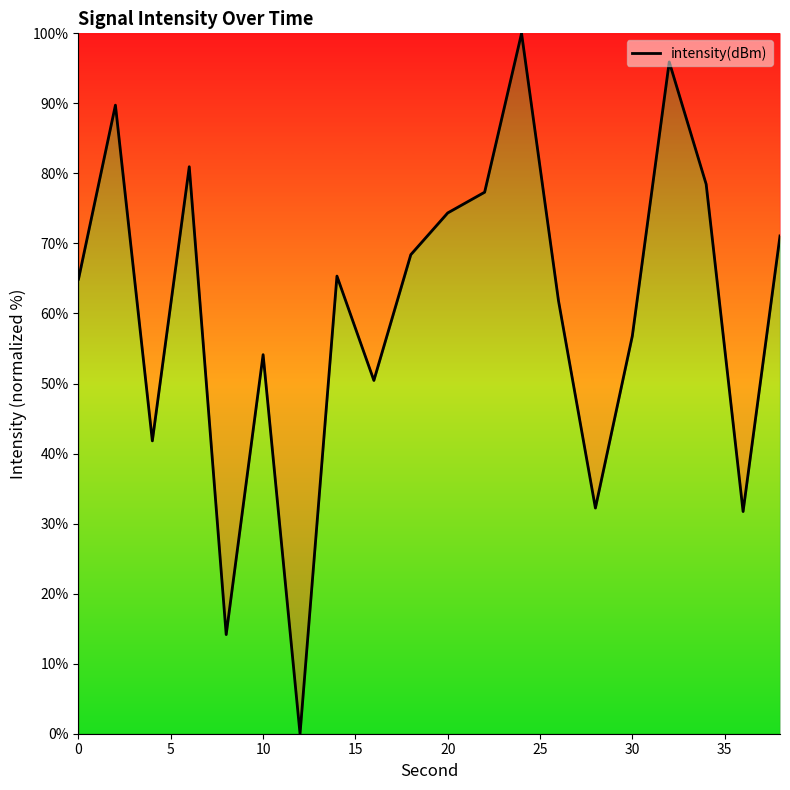

What is the maximum value shown in the chart?

100.0